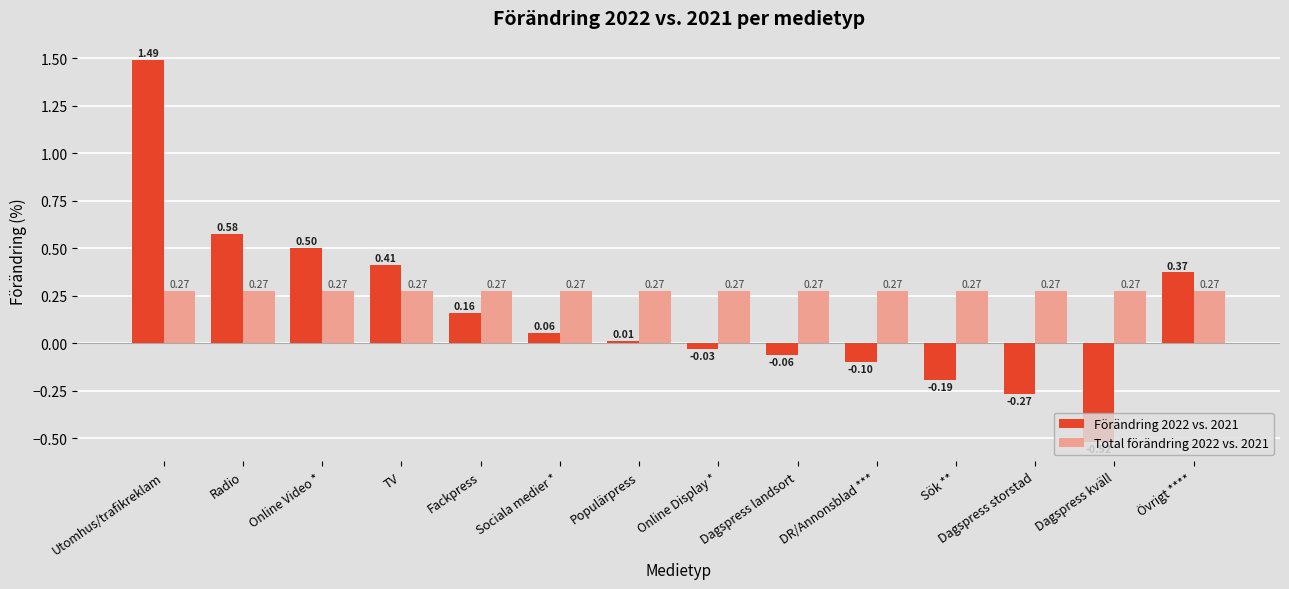

Rank the categories by Förändring 2022 vs. 2021 value from lowest to highest.

Dagspress kväll, Dagspress storstad, Sök **, DR/Annonsblad ***, Dagspress landsort, Online Display *, Populärpress, Sociala medier *, Fackpress, Övrigt ****, TV, Online Video *, Radio, Utomhus/trafikreklam